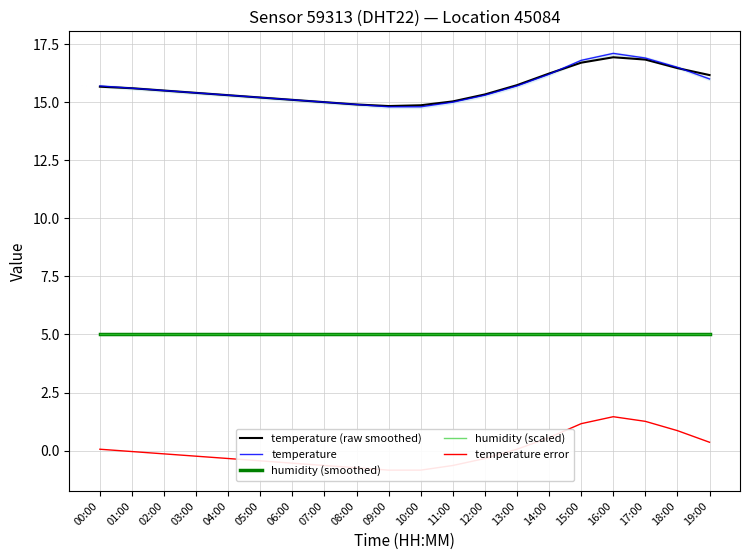

What is the difference between the maximum and minimum values in the temperature (raw smoothed) series?

2.1